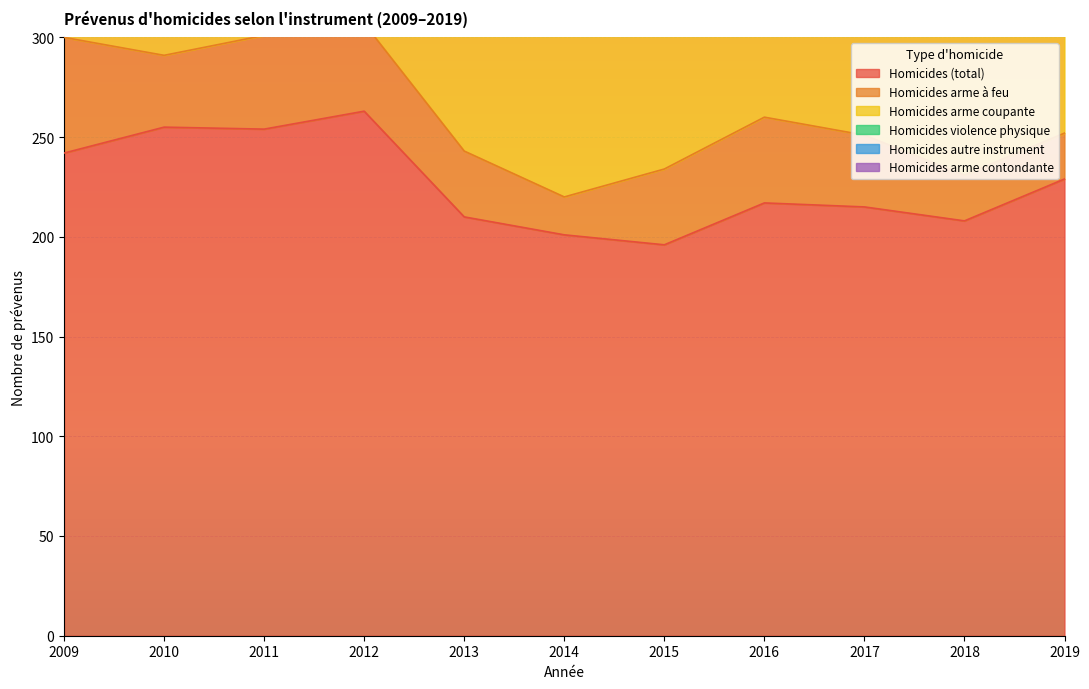

Which category has the lowest value in the Homicides arme contondante series?

2009